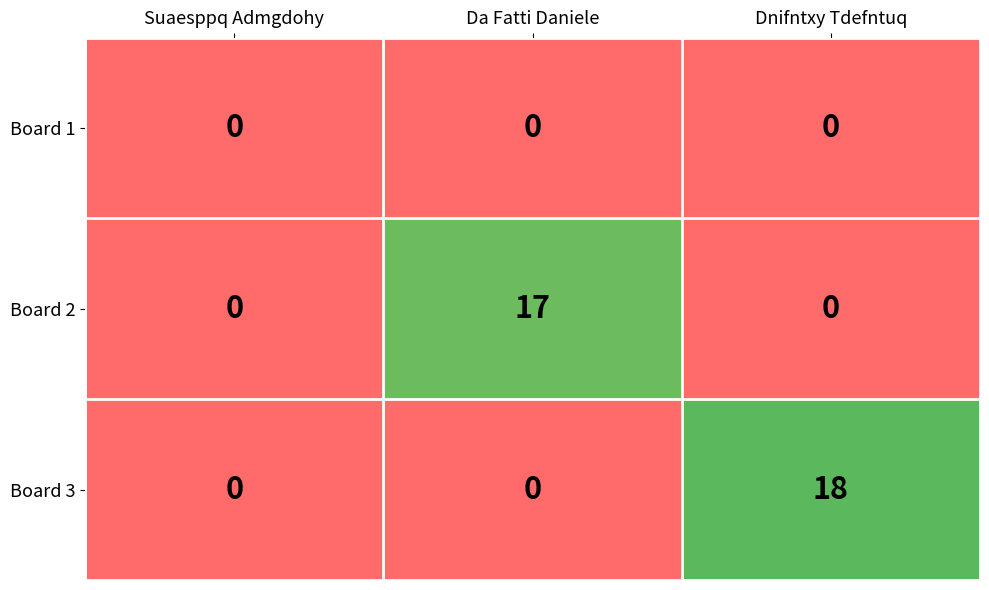

At how many categories does at least one series exceed 11?

2